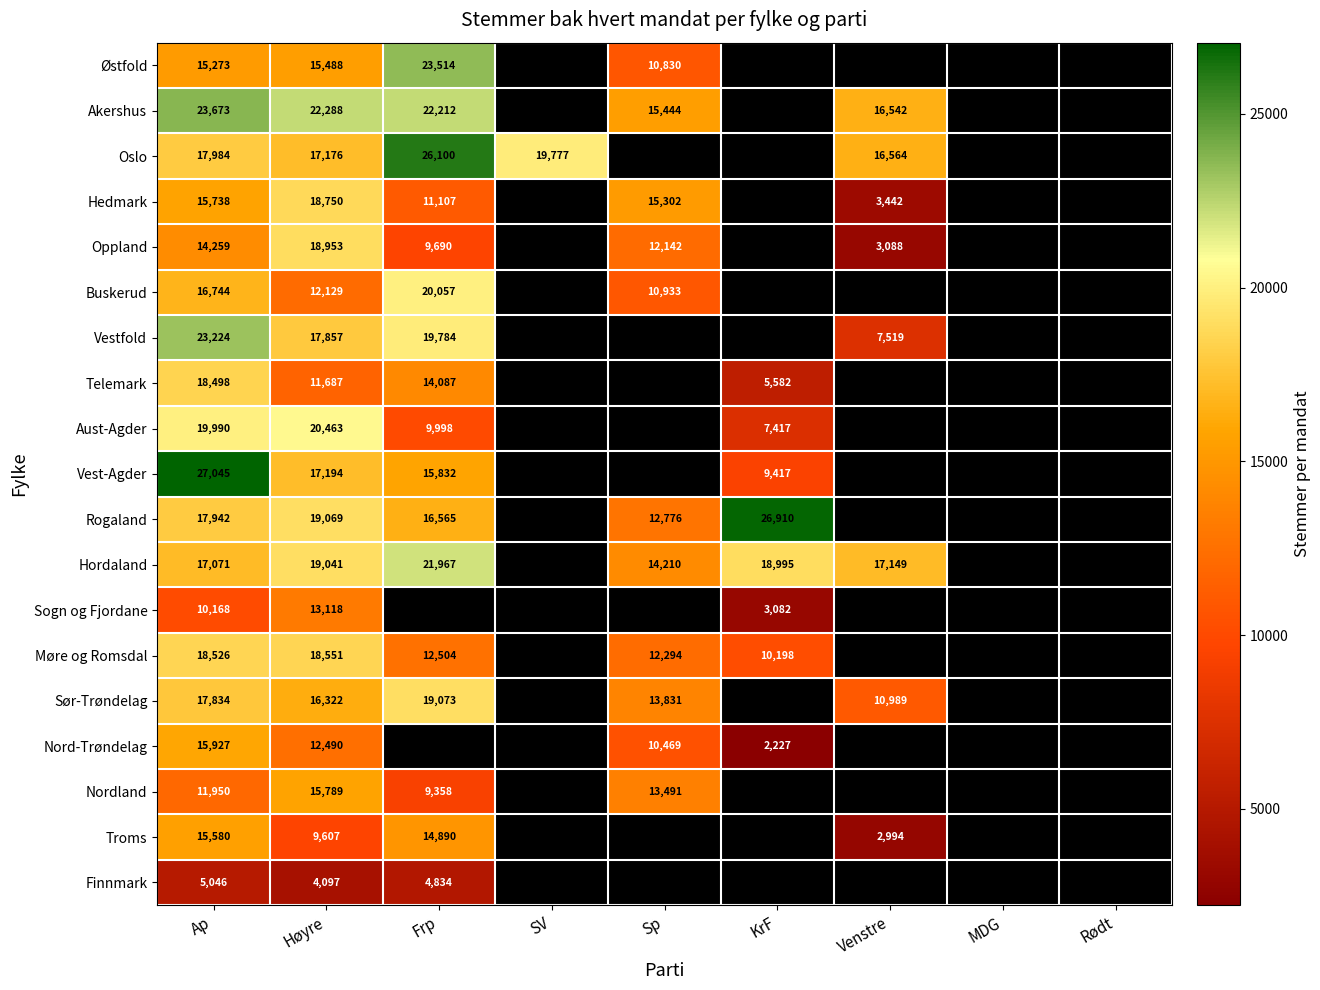

What is the difference between the Hedmark values at Frp and Venstre?

7665